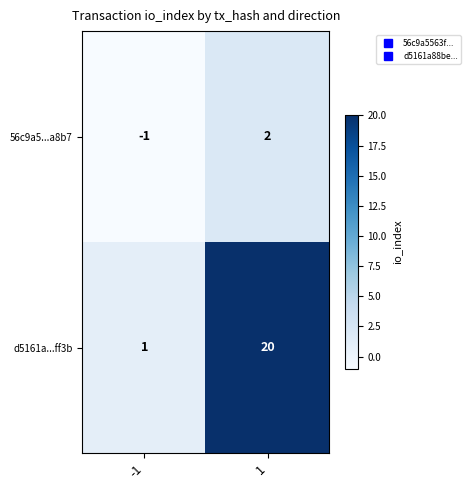

Reading left to right, what are all the values shown in this chart?

56c9a5...a8b7: -1	2
d5161a...ff3b: 1	20